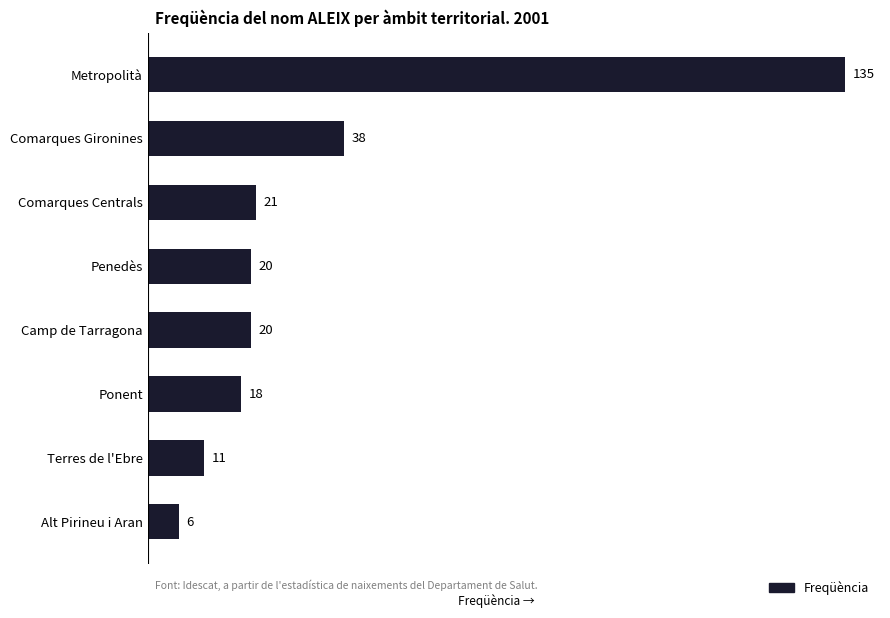

At which category does the chart reach its minimum across all series?

Alt Pirineu i Aran